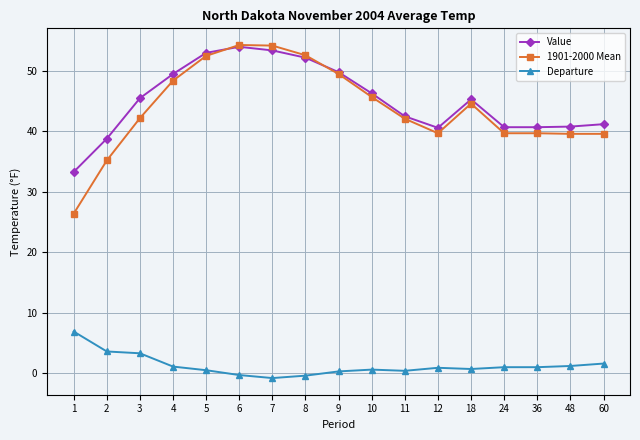

Is the value of 1901-2000 Mean at 8 greater than the value of Value at 1?

Yes